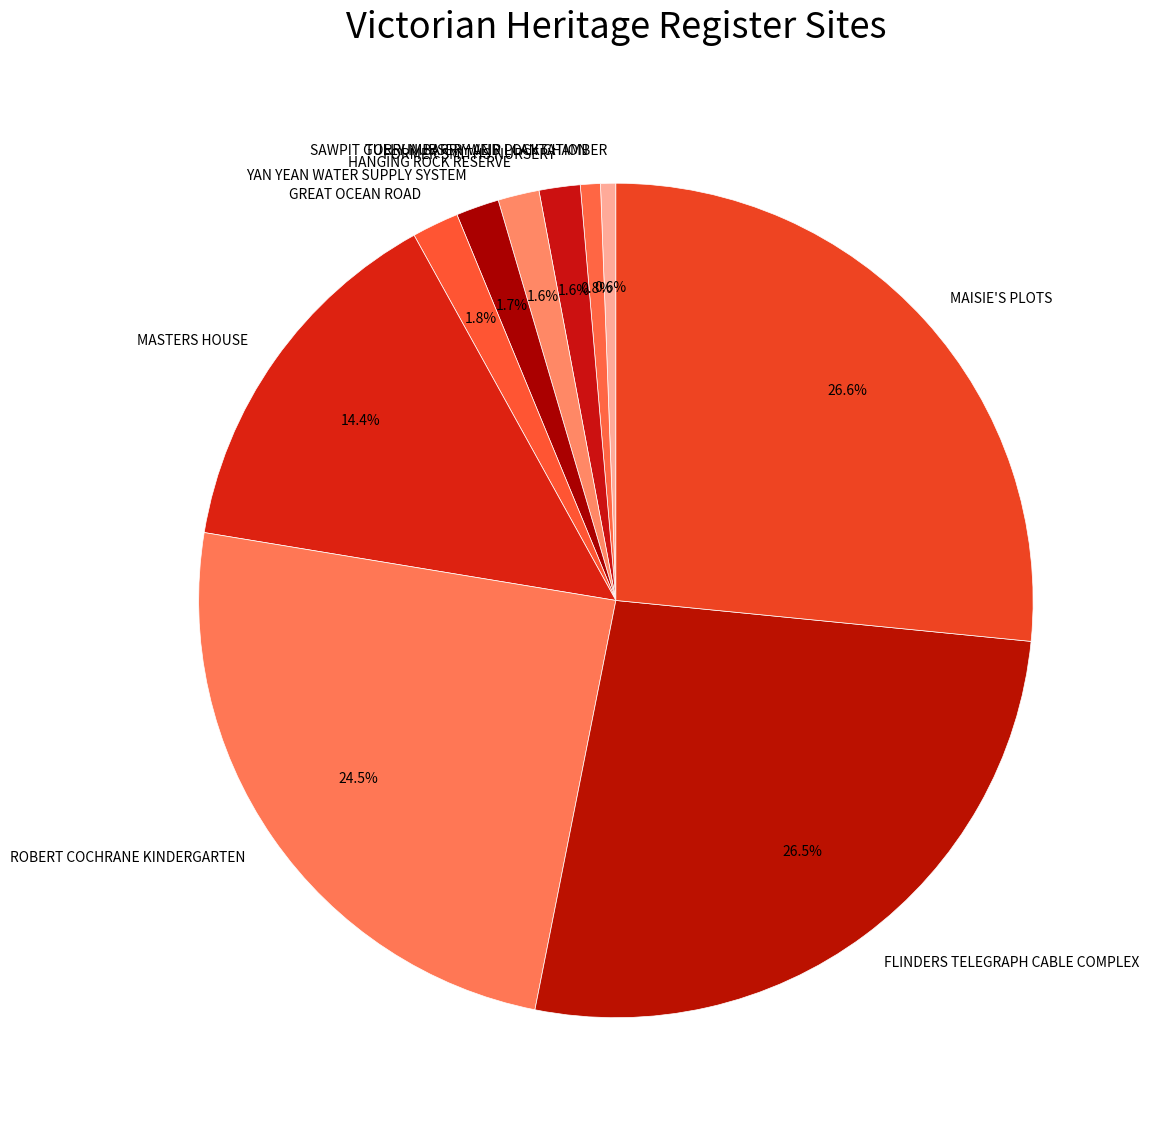

True or false: FORMER SMITHS NURSERY accounts for 2% of the total.

True